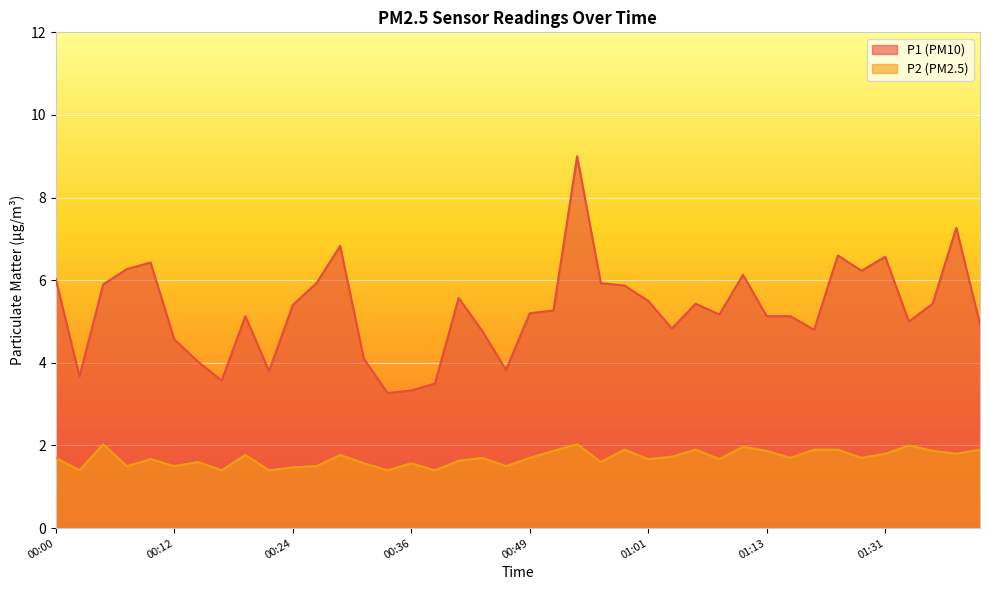

How many series are shown in this chart?

2